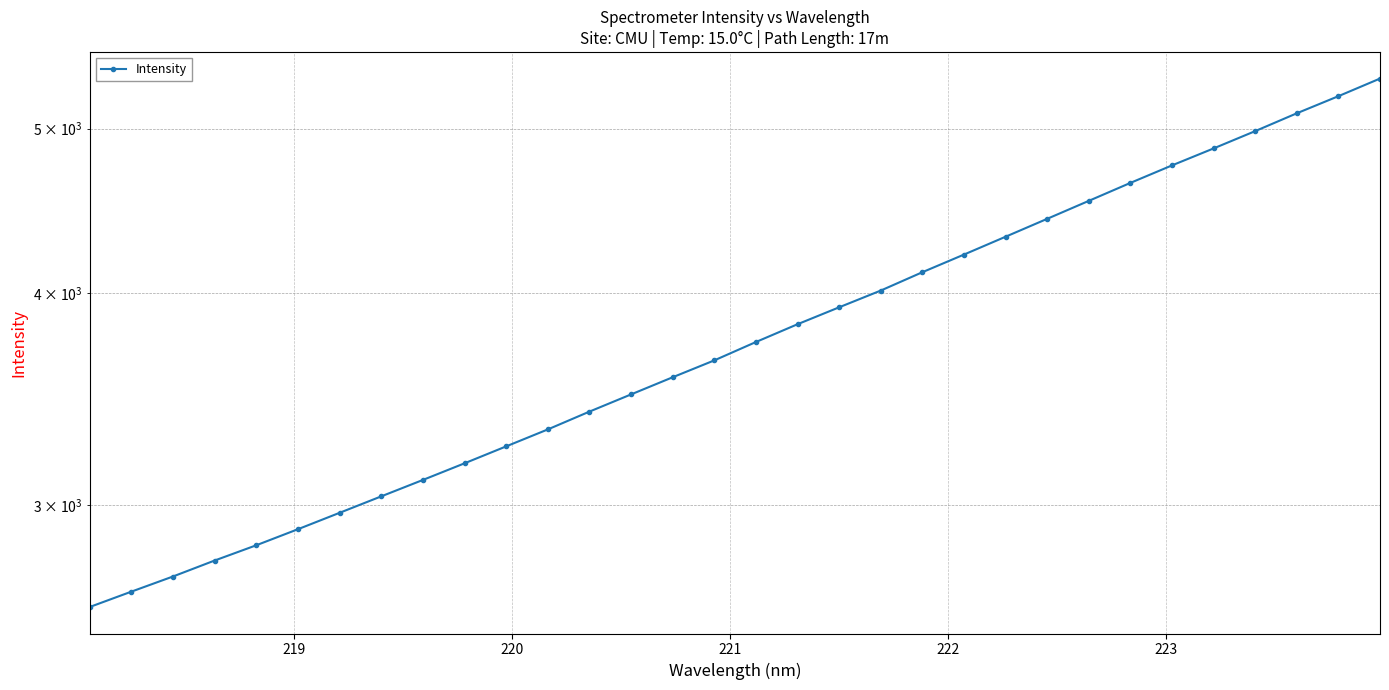

What is the value of the 1st point from the left?

2611.4